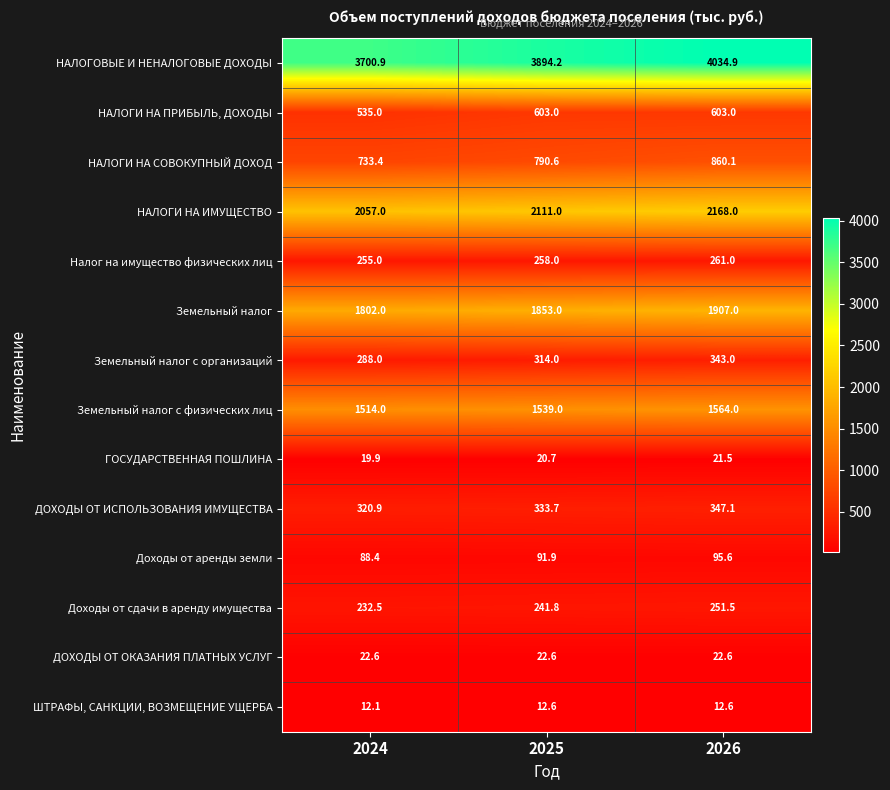

At which category is the sum across all series the highest?

2026